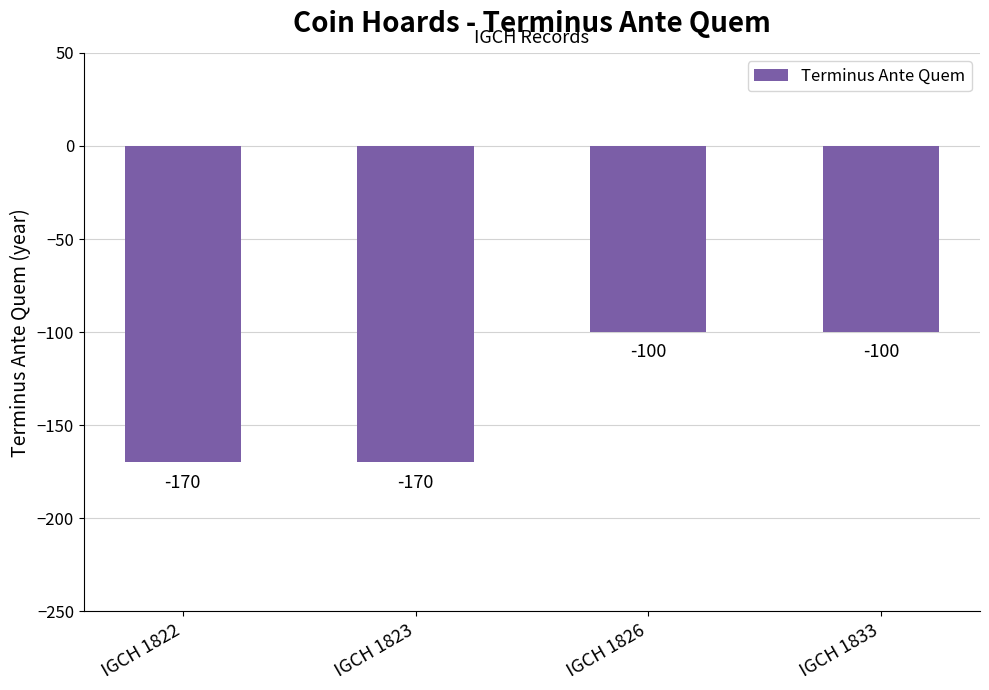

Reading right to left, list all the values displayed in this chart.

IGCH 1833=-100	IGCH 1826=-100	IGCH 1823=-170	IGCH 1822=-170